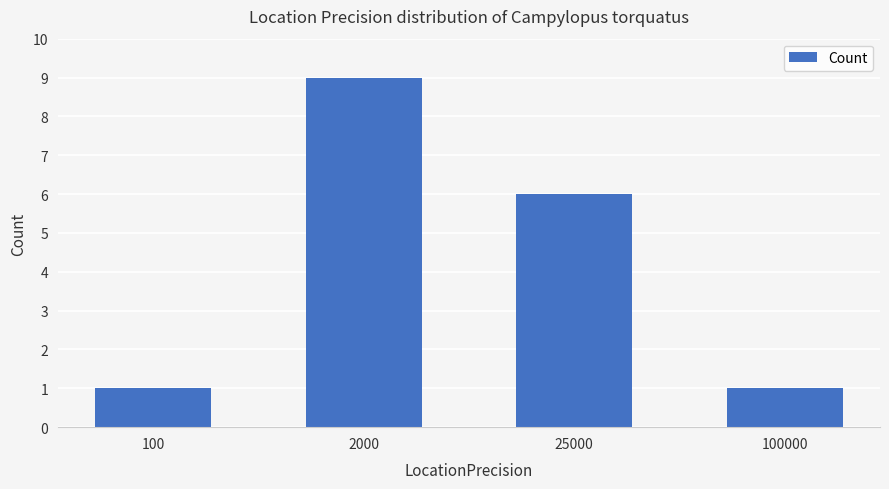

How many bars are there in total?

4